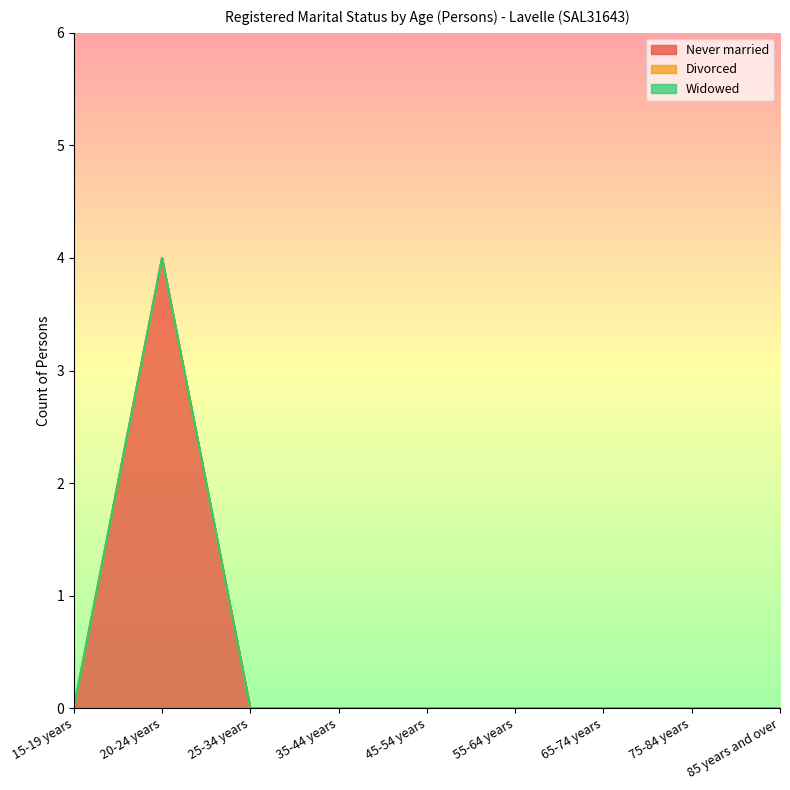

Is it true that Never married equals -2 at 65-74 years?

False